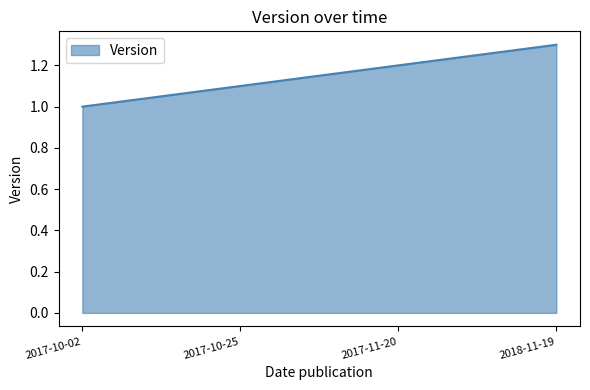

The value at 2017-11-20 is 1.6. True or false?

False